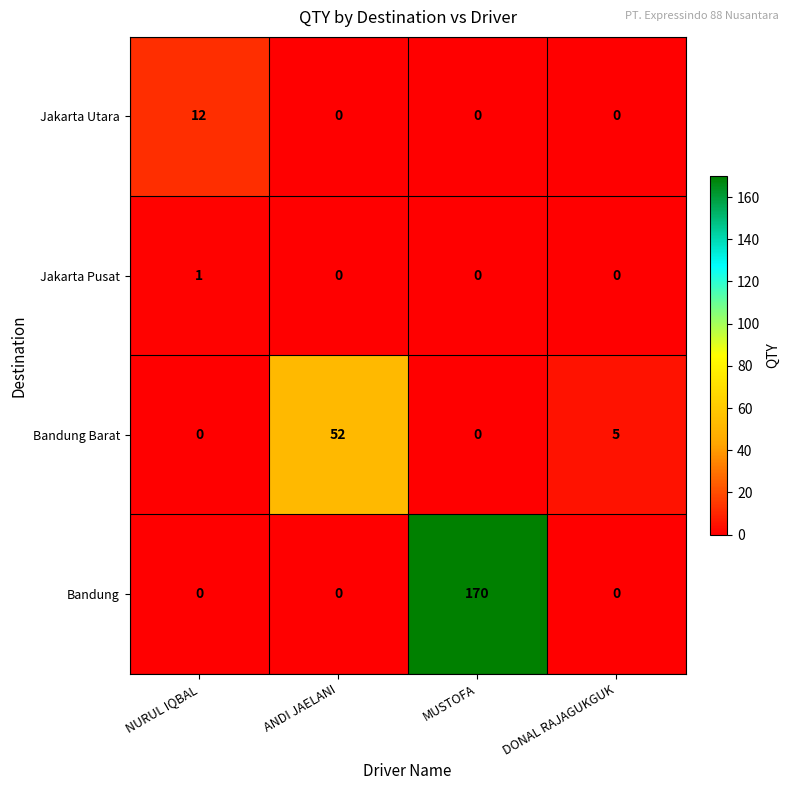

Which series changed the most between MUSTOFA and DONAL RAJAGUKGUK?

Bandung